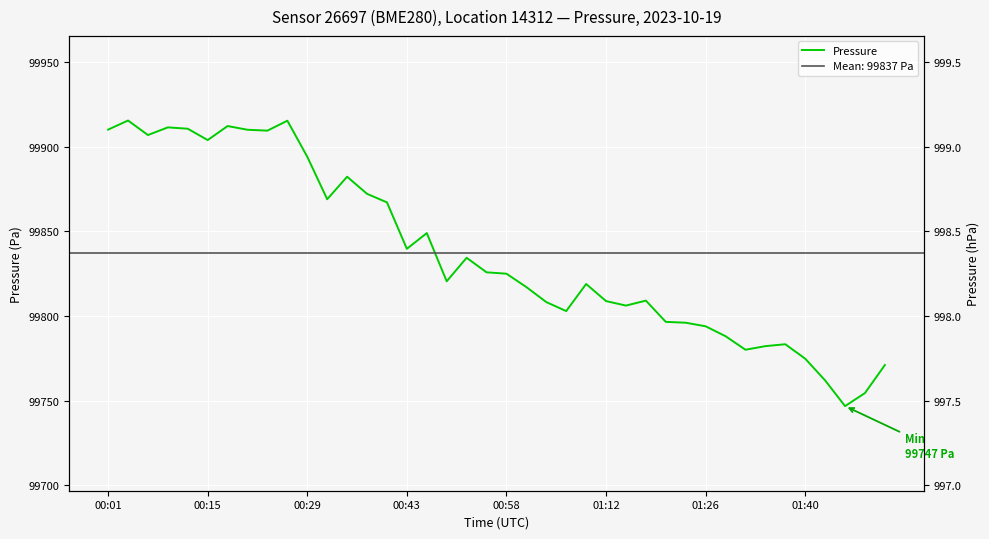

The value at 27 is 99809.1. True or false?

True